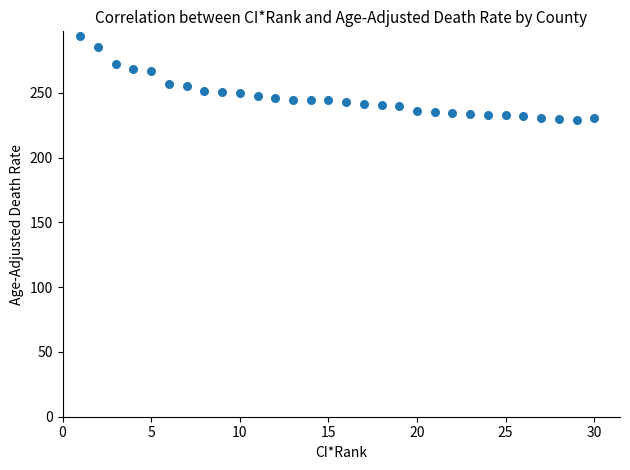

What is the range of X values (max minus min)?

29.0